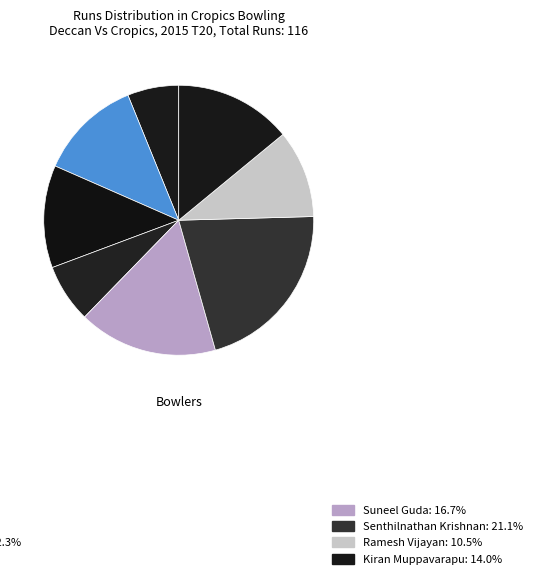

Rank the categories by value from lowest to highest.

Sai Sivaram, Mallareddy Challa, Ramesh Vijayan, Abdul Desai, Prashanth Kalvakuntla, Kiran Muppavarapu, Suneel Guda, Senthilnathan Krishnan